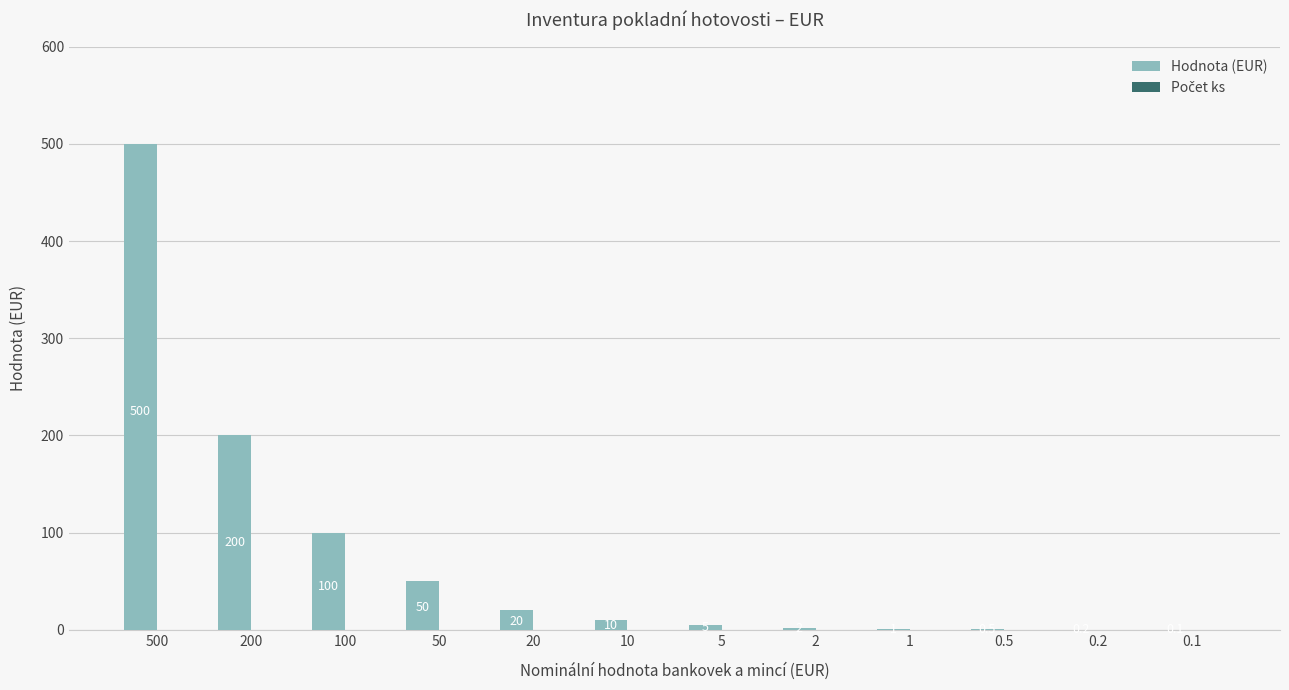

Where is the data nearest to the value 250?

200